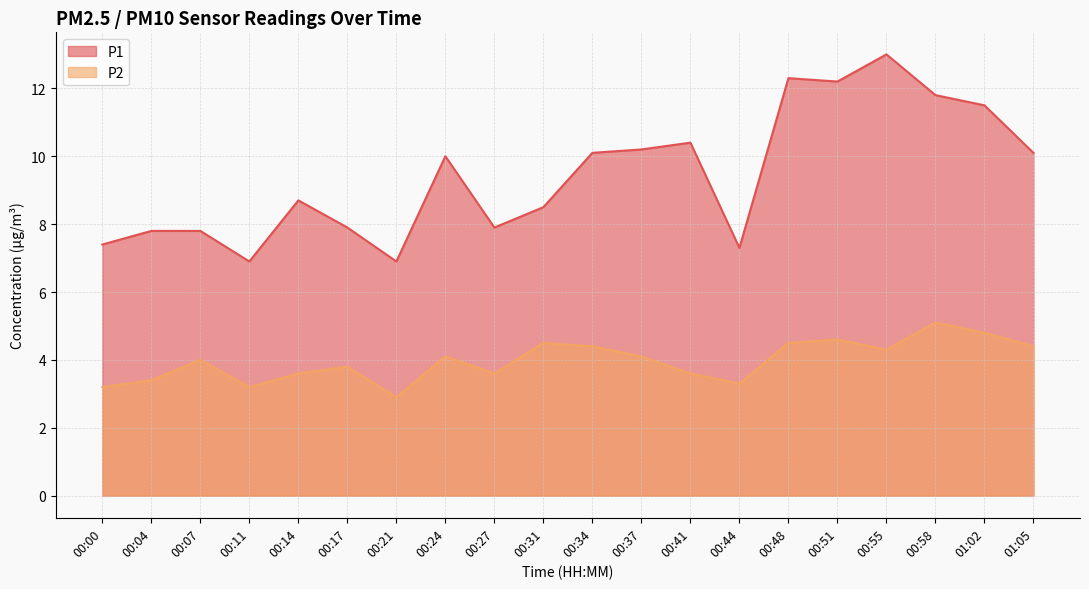

What is the difference between the second highest and second lowest values in the P1 series?

5.4